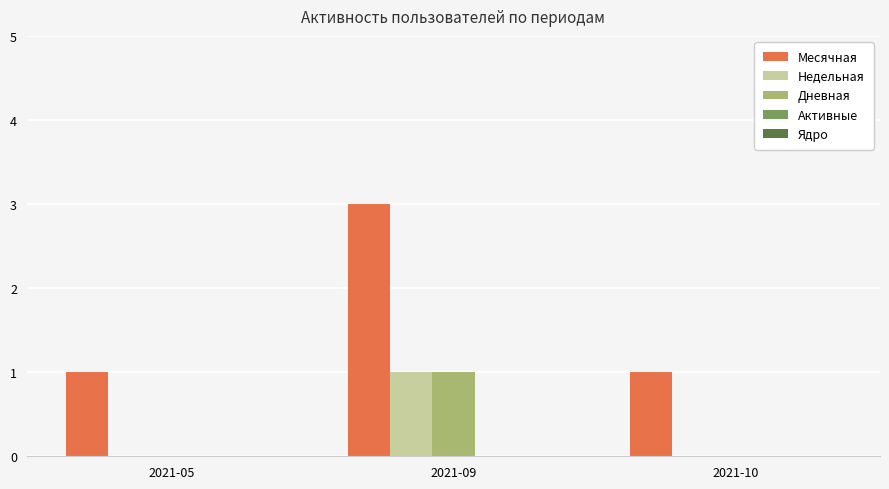

At which category is the sum across all series the highest?

2021-09